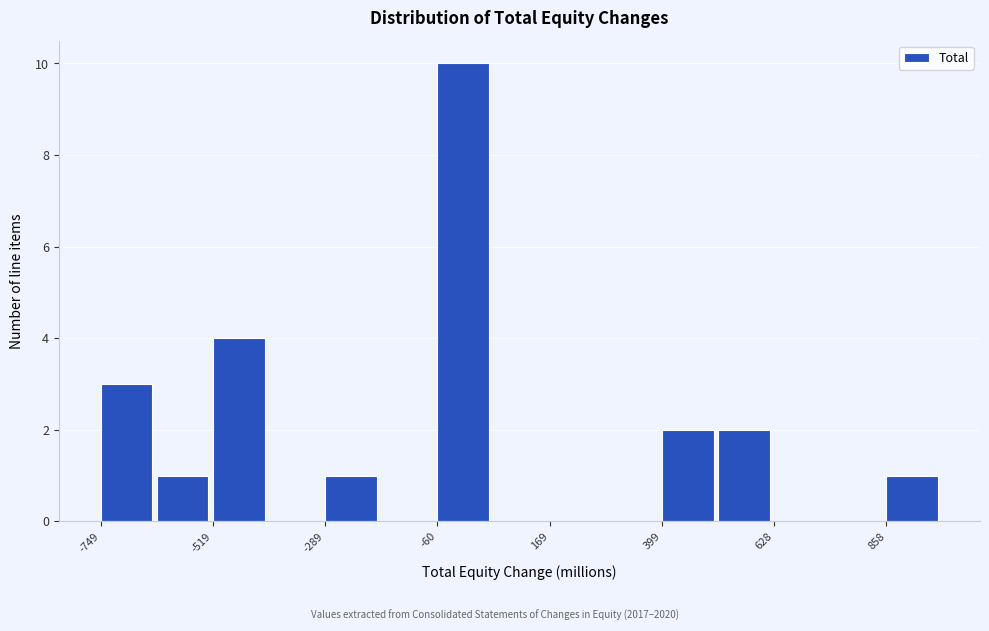

Read against the x-axis, roughly where is the centre of the tallest bar?

0